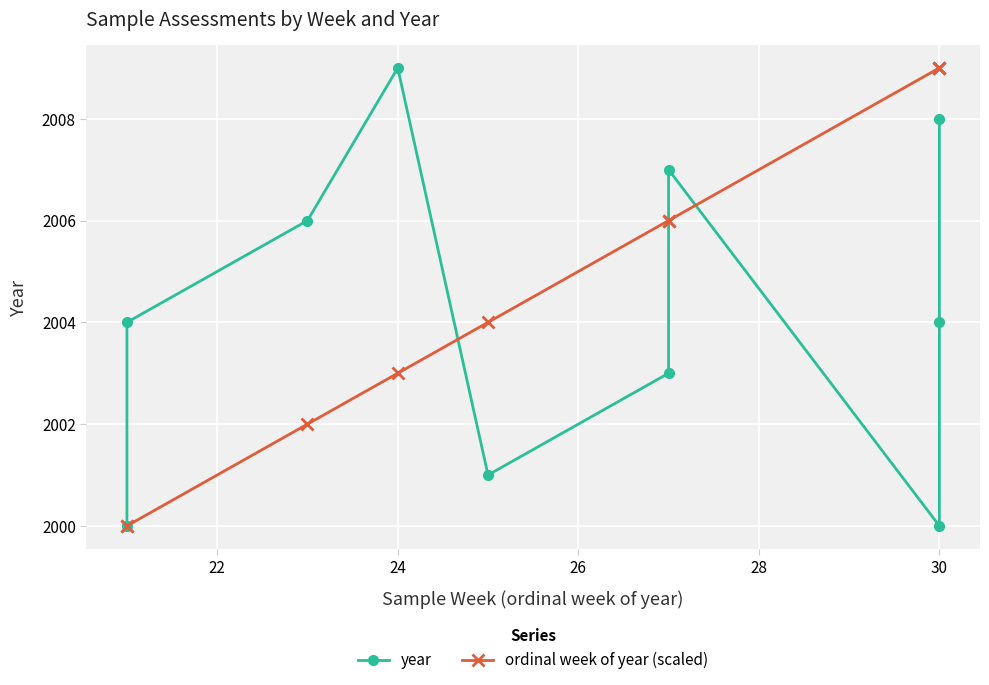

How many lines are shown in the chart?

2